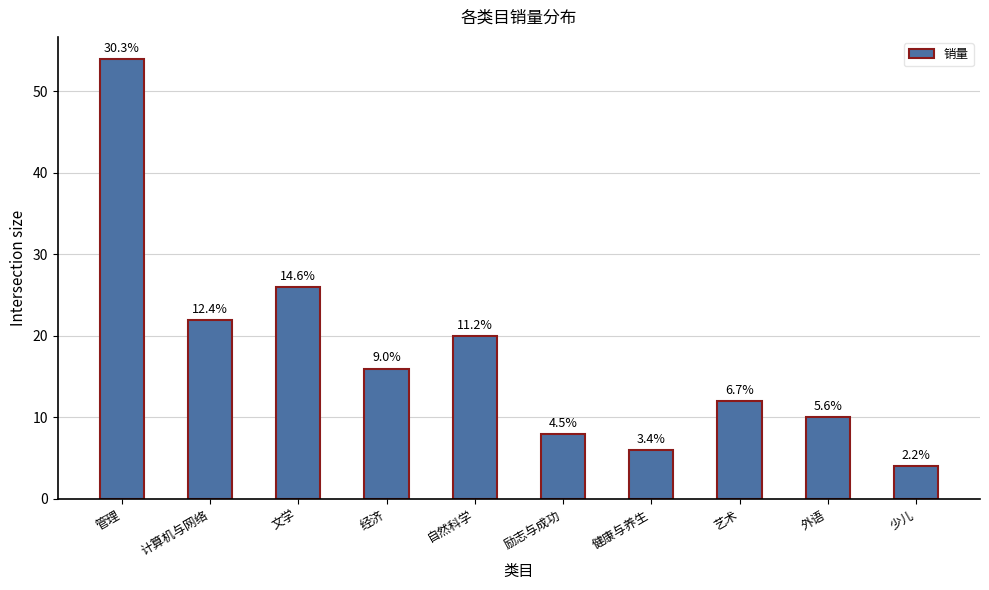

What is the label of the 3rd bar from the right?

艺术